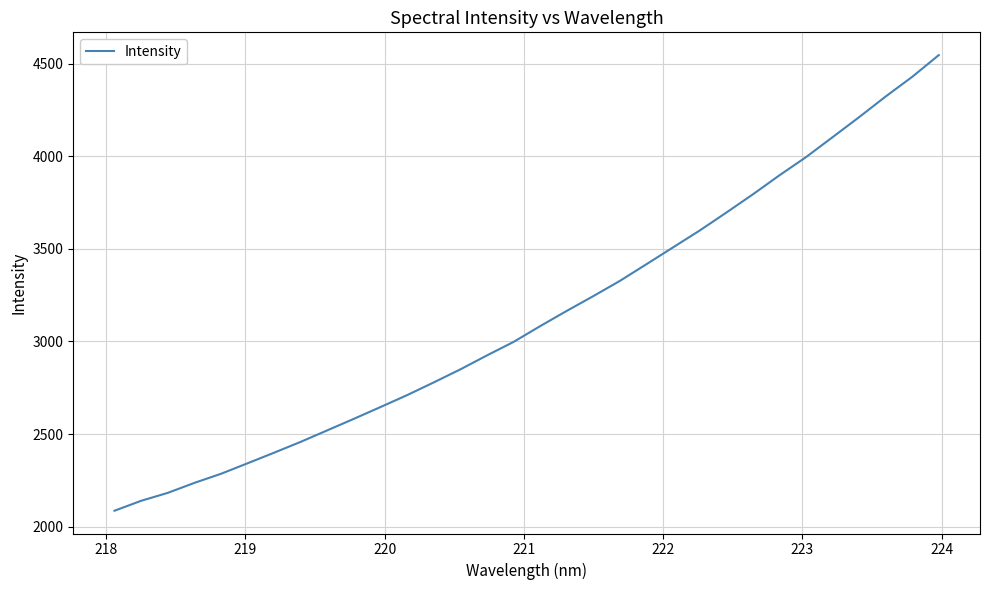

What is the difference between the maximum and minimum values?

2460.3